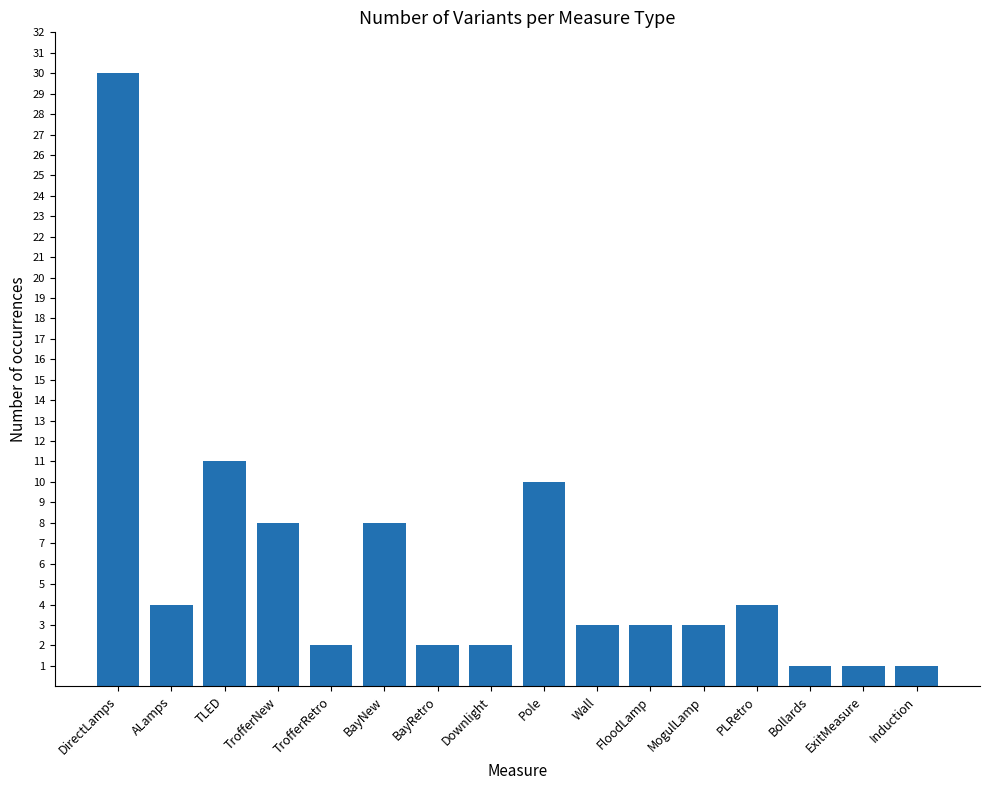

Which label corresponds to the largest value in the chart?

DirectLamps